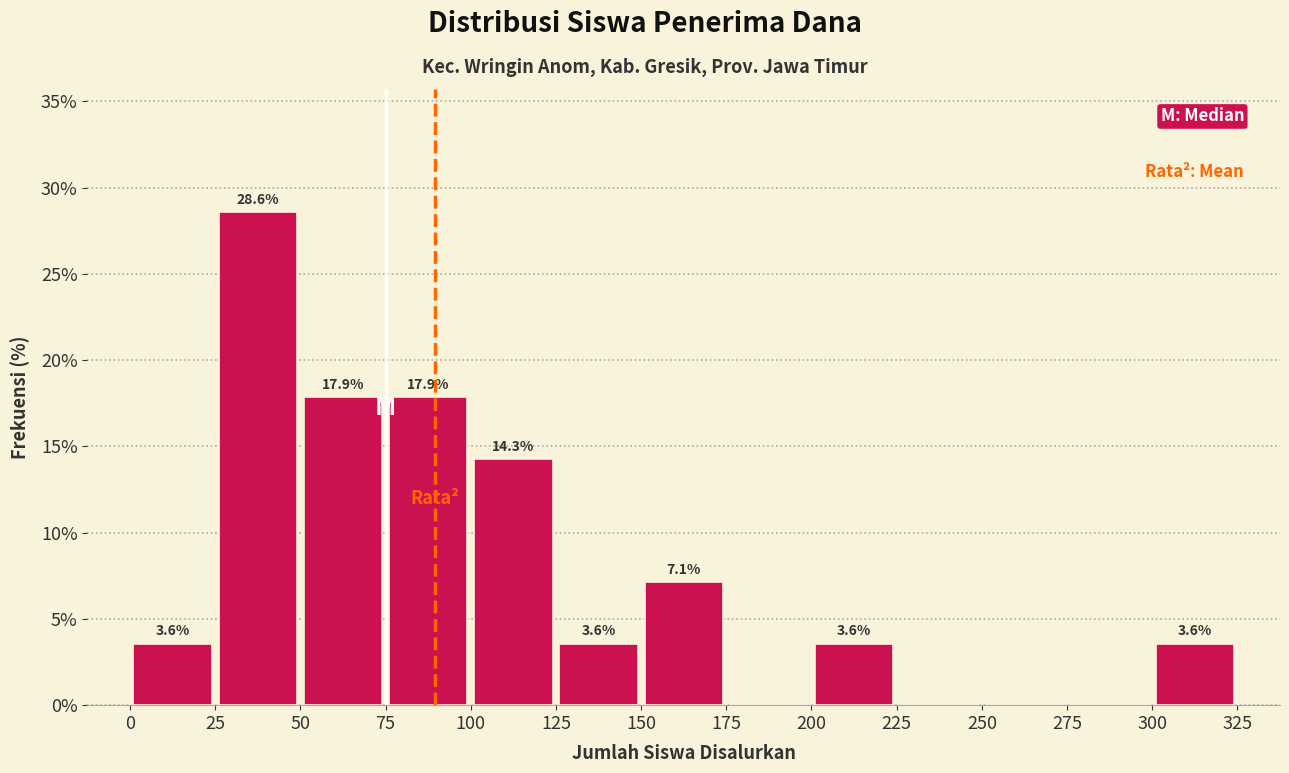

Which range on the x-axis has the tallest bar?

25 to 50